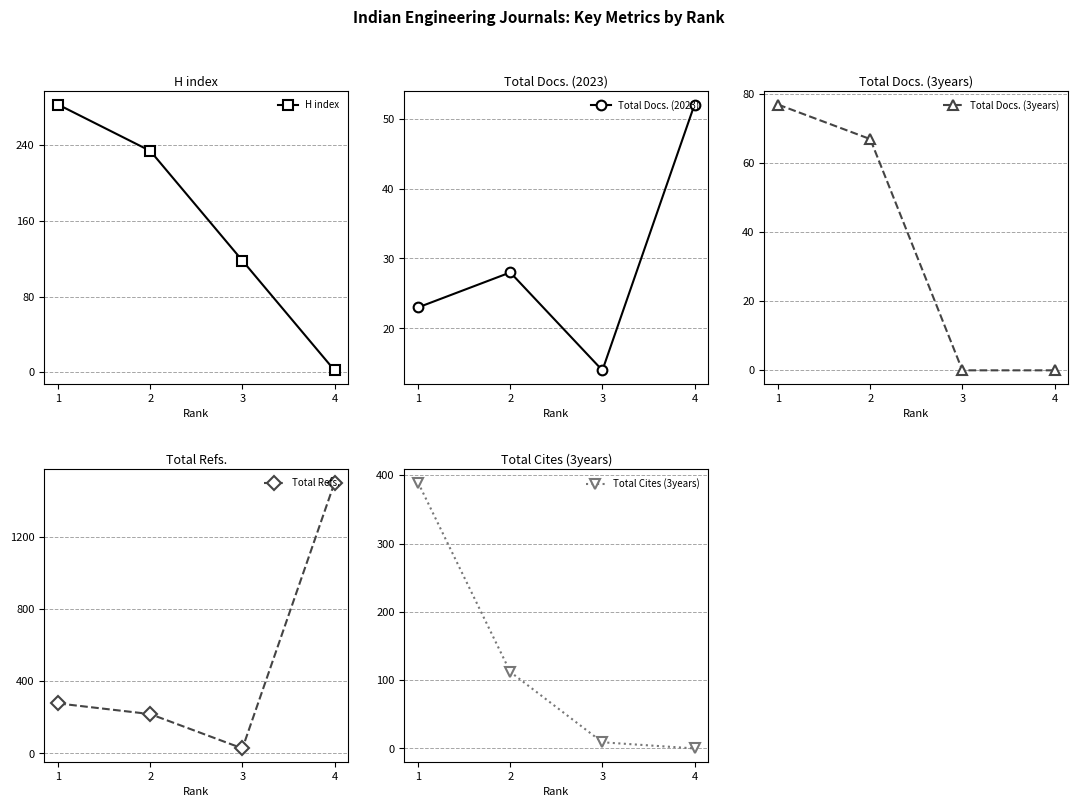

At how many categories does at least one series exceed 418?

1